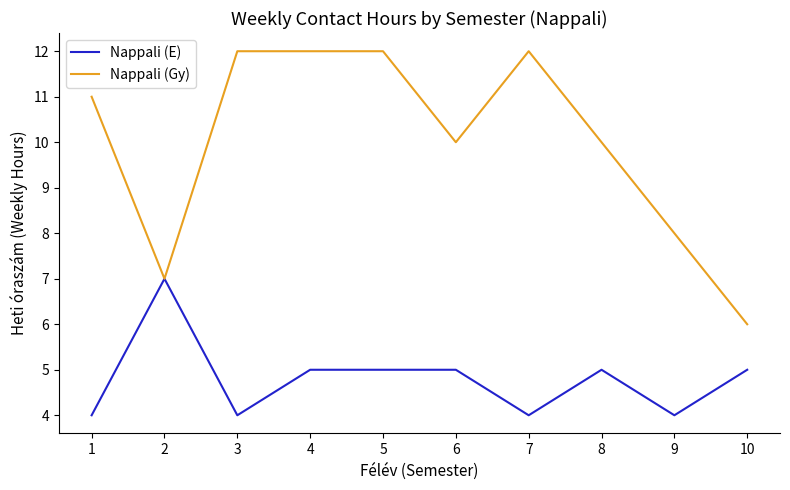

What is the greatest value displayed?

12